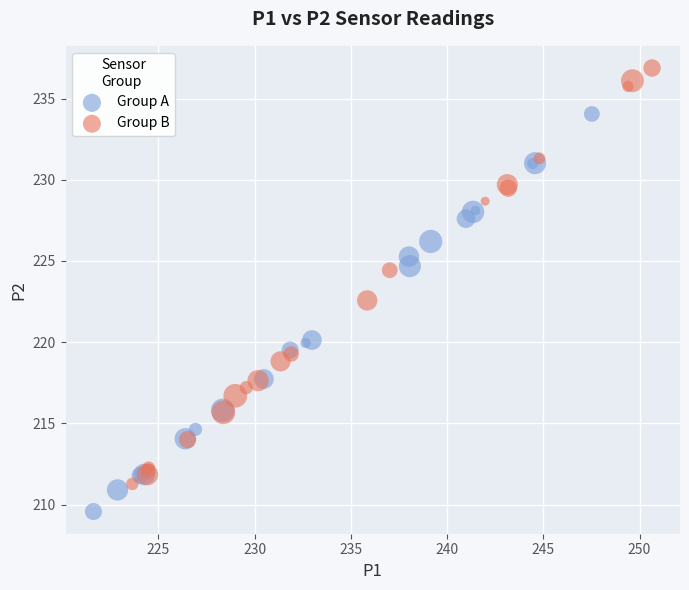

Which series reaches the minimum Y coordinate?

Group A